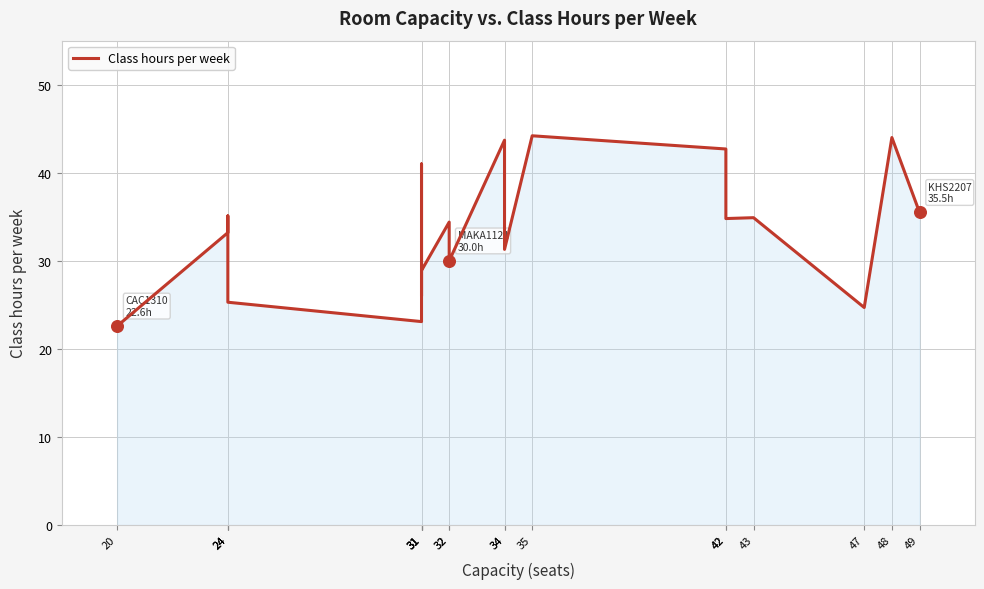

Which has a higher value, 24 or 32?

24